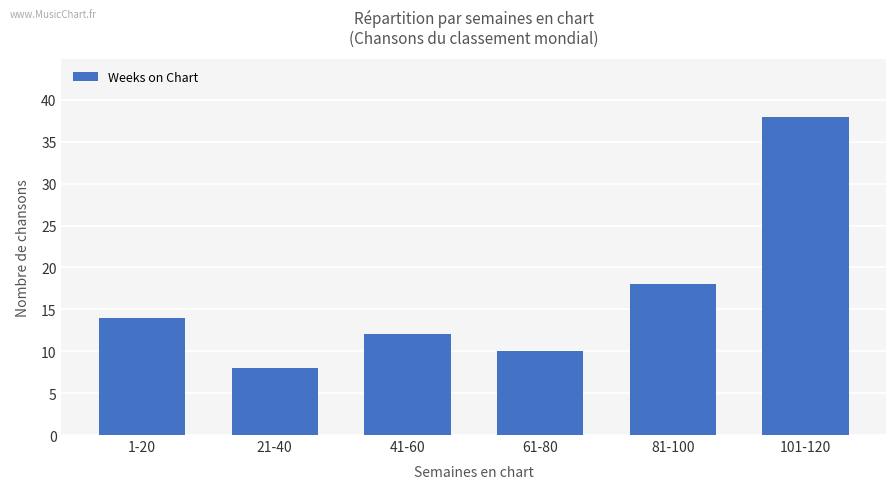

What is the change in value from 1-20 to 81-100?

+4